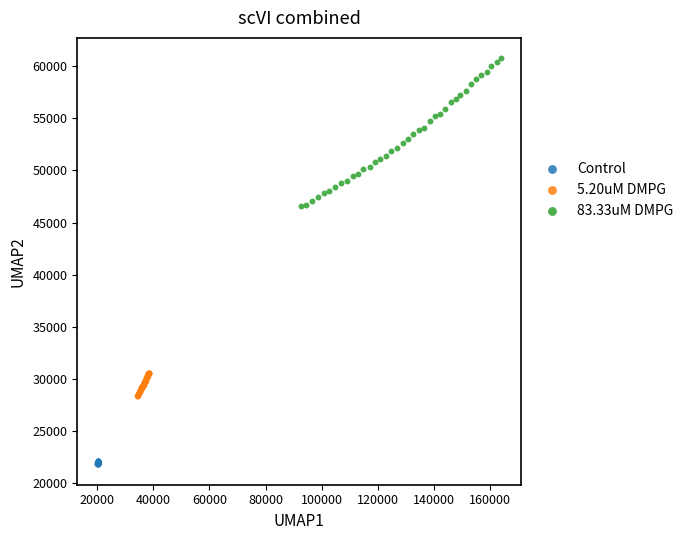

Which series contains the highest Y value?

83.33uM DMPG